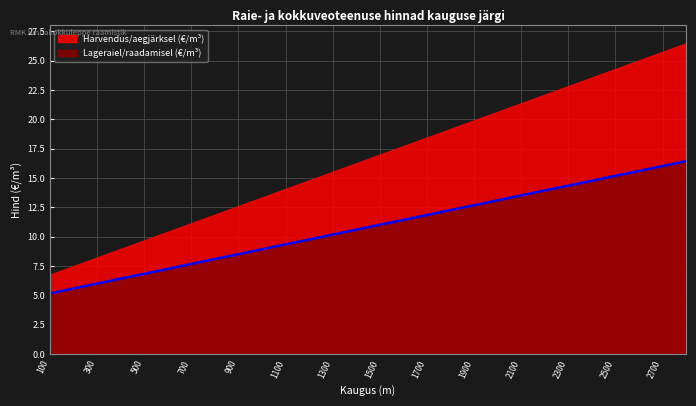

What is the ratio of the value at 800 to the value at 2400?

0.5